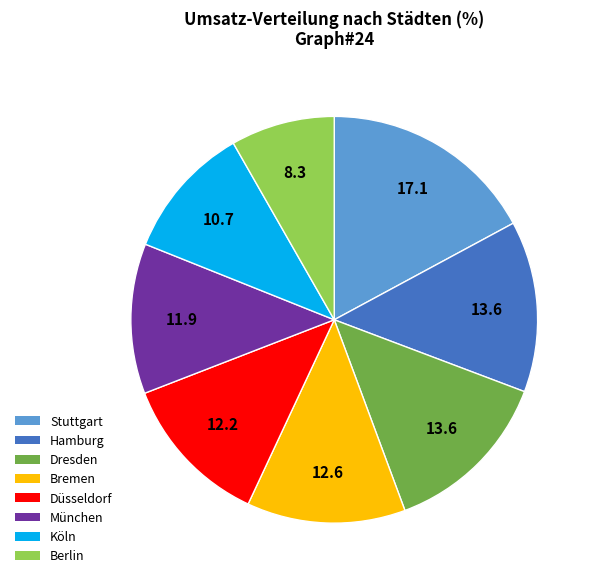

What is the smallest slice in the pie chart?

Berlin